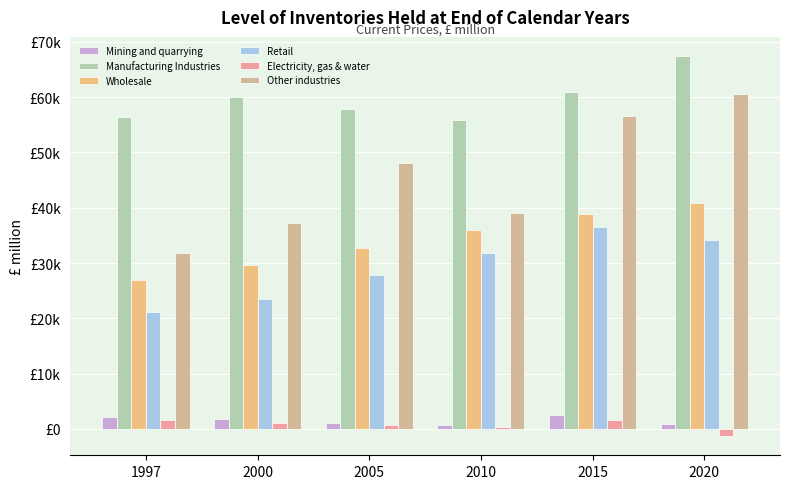

Are the bars horizontal?

No